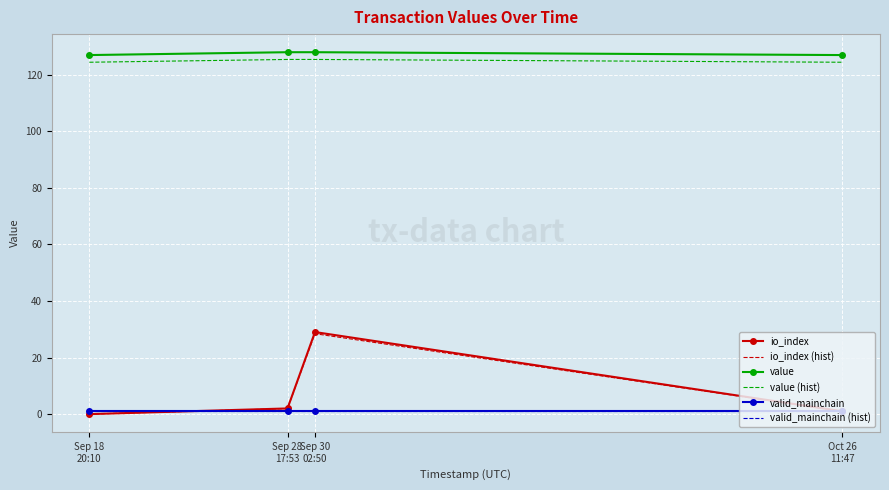

Which series has the largest range (max minus min)?

io_index